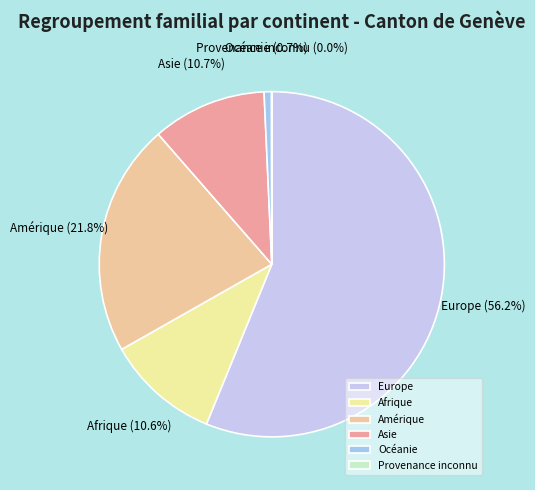

What is the total percentage of Afrique and Amérique?

32.4%